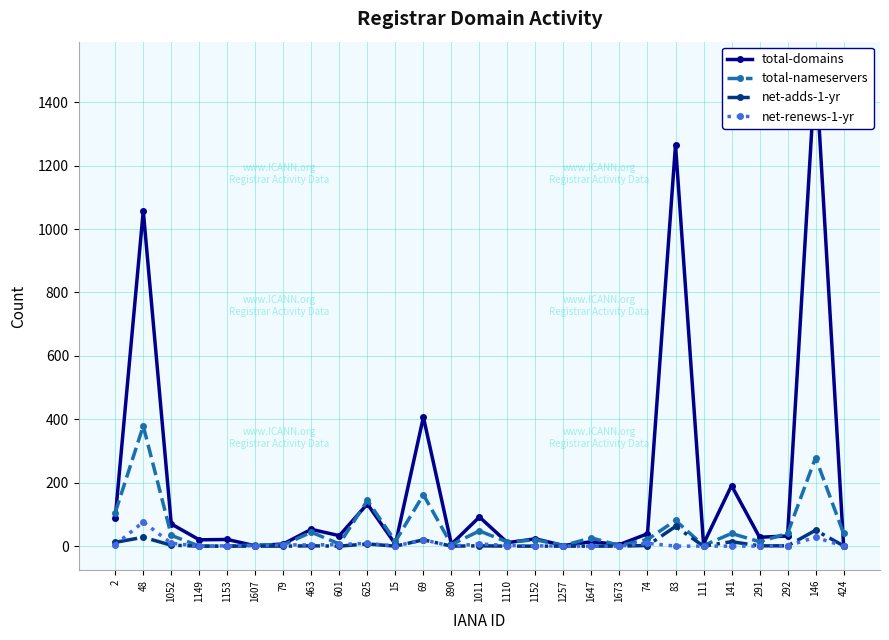

At which label does total-domains first exceed 28?

2